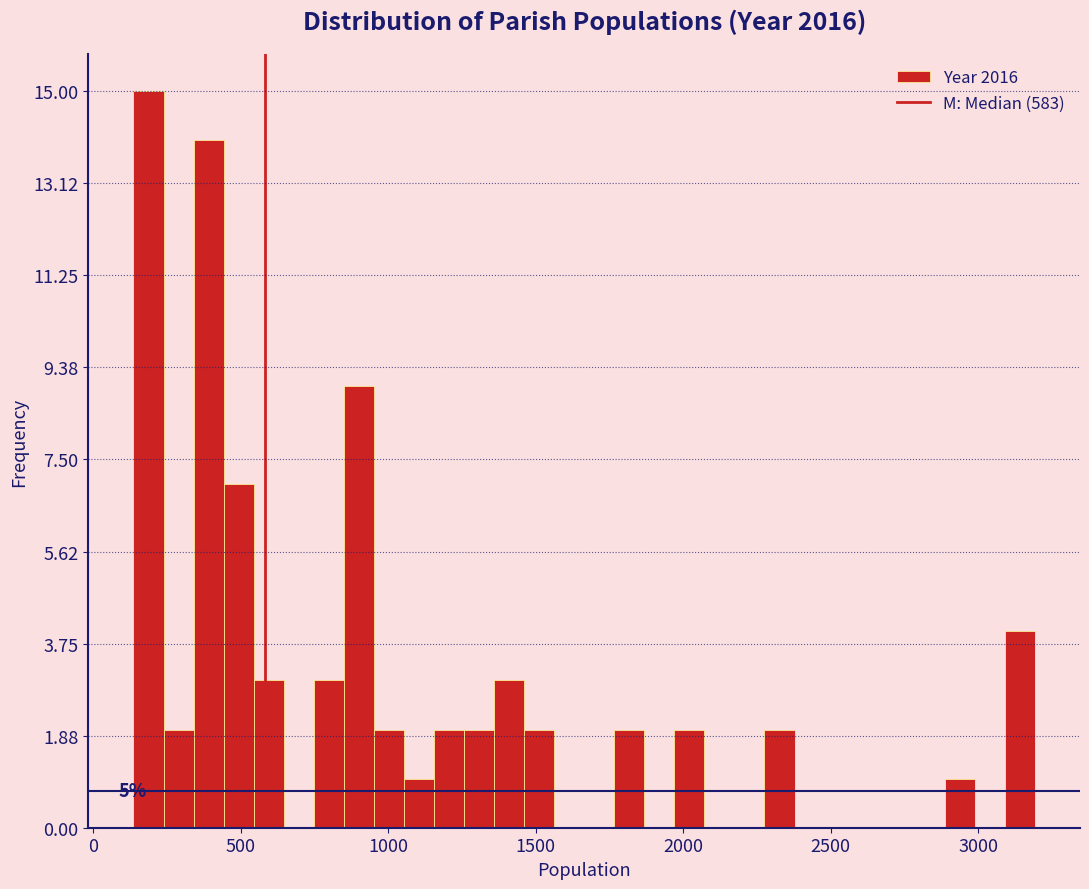

Around what value on the x-axis is the tallest bar? Give the approximate position of its centre, as read against the axis.

200